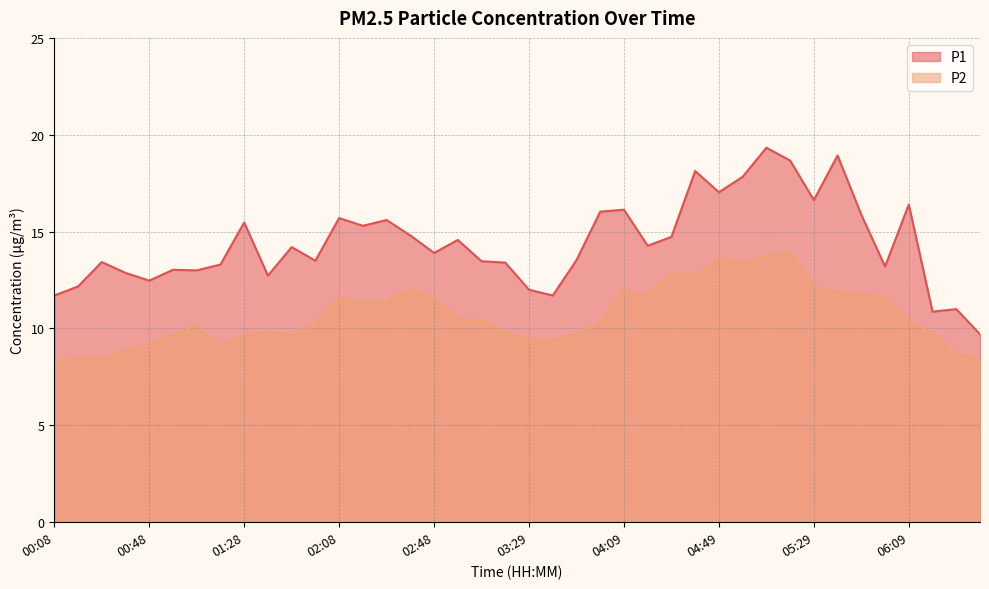

Which series changed the most between 02:08 and 04:49?

P2